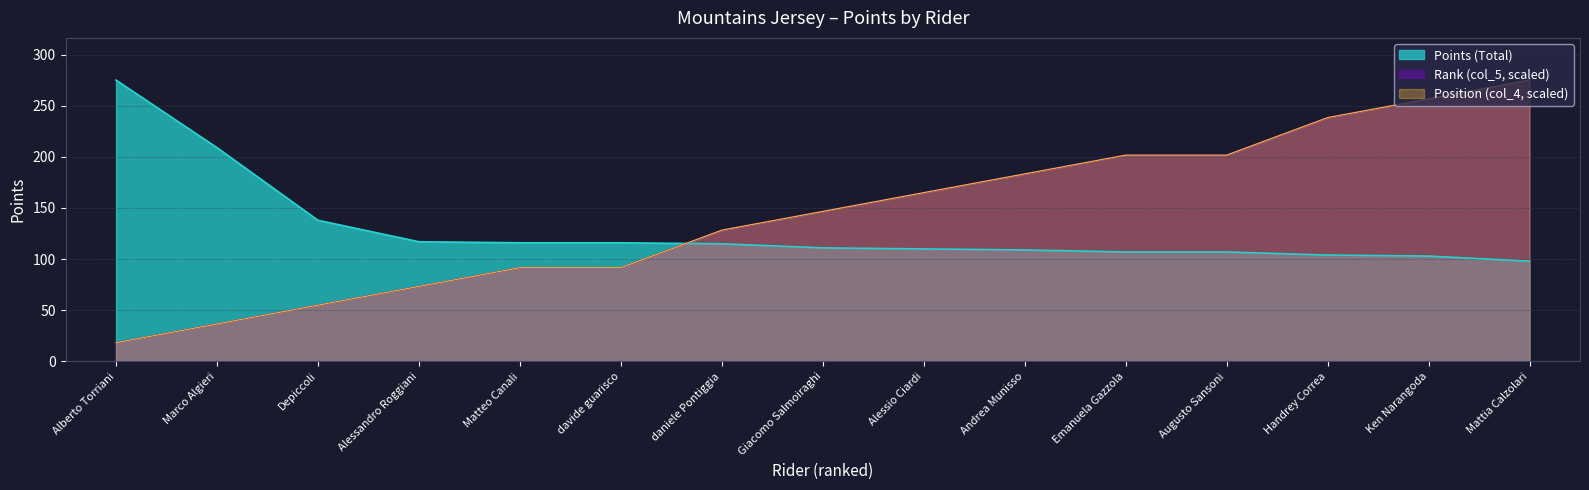

What is the value of the Rank (col_5) point at the 6th from the left?

91.7